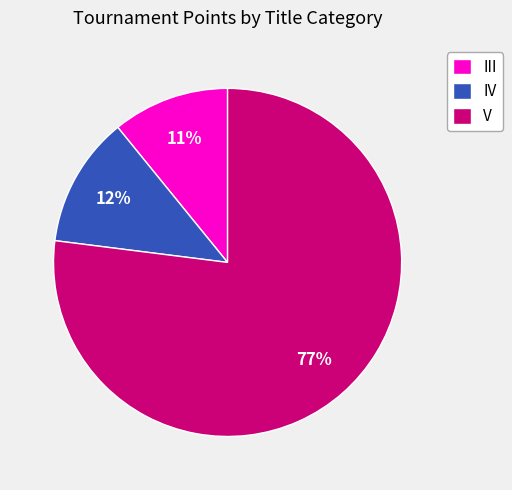

To the nearest percent, what is the difference between the III and V slice percentages?

66%